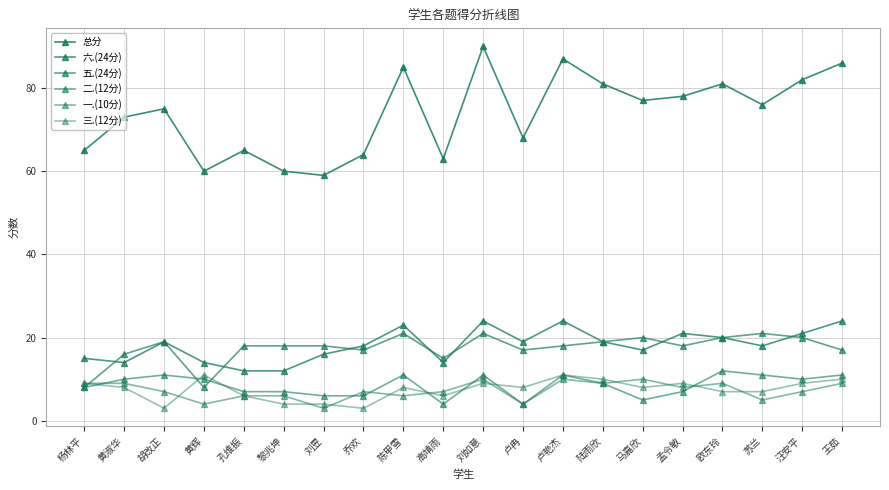

Which series has the largest total across all categories?

总分